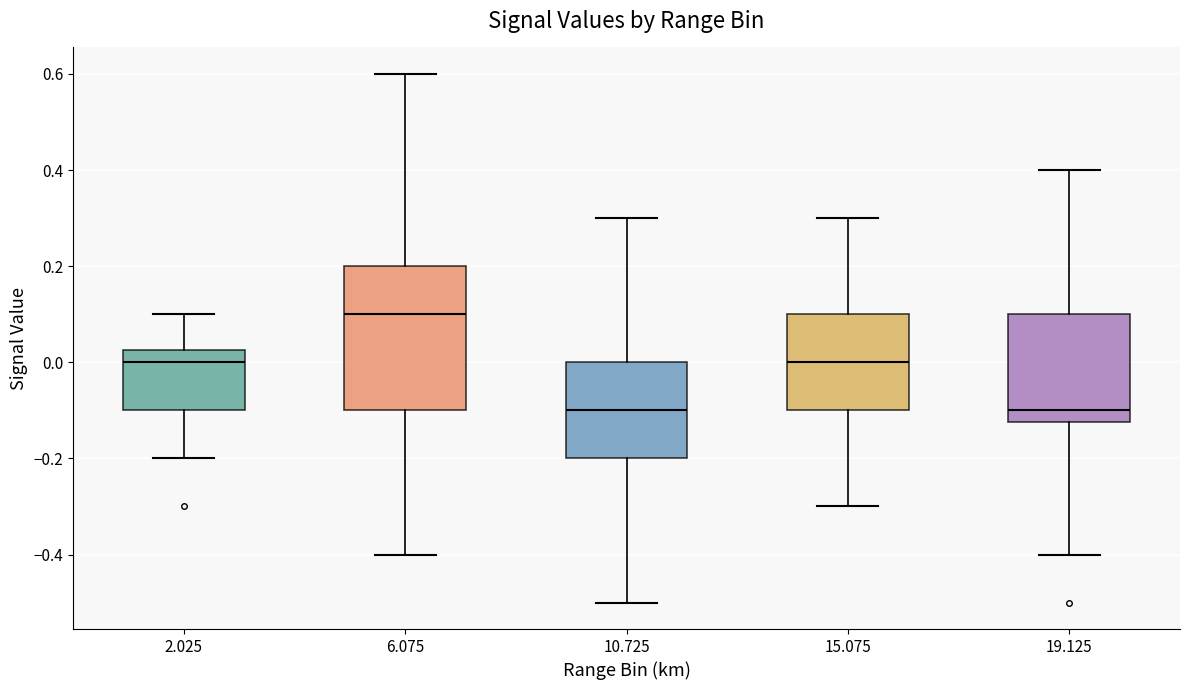

Reading left to right, transcribe this box plot: for each box, give where its median line is, the range the box spans, and where its two whiskers end, as read against the y-axis. The values are not printed on the chart, so give them approximately, as read against the axis.

2.025: median 0.00, box -0.10 to 0.02, whiskers -0.20 to 0.10
6.075: median 0.10, box -0.10 to 0.20, whiskers -0.40 to 0.60
10.725: median -0.10, box -0.20 to 0.00, whiskers -0.50 to 0.30
15.075: median 0.00, box -0.10 to 0.10, whiskers -0.30 to 0.30
19.125: median -0.10, box -0.12 to 0.10, whiskers -0.40 to 0.40